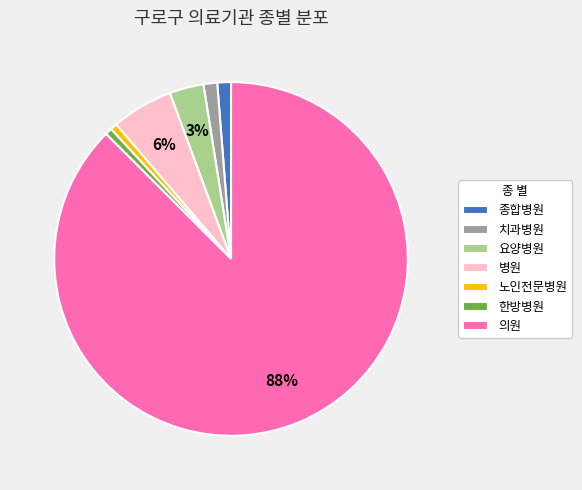

Is the sum of 종합병원 and 의원 greater than half?

Yes